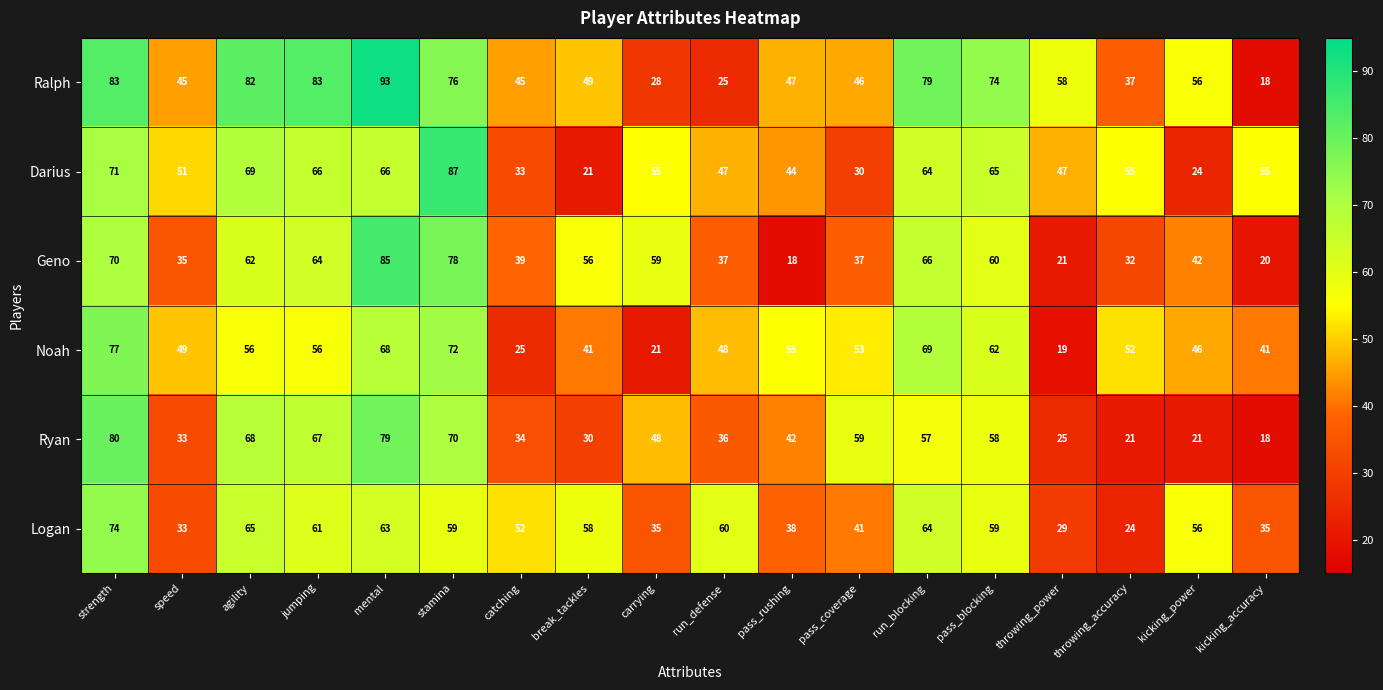

Which series has the largest total across all categories?

Ralph